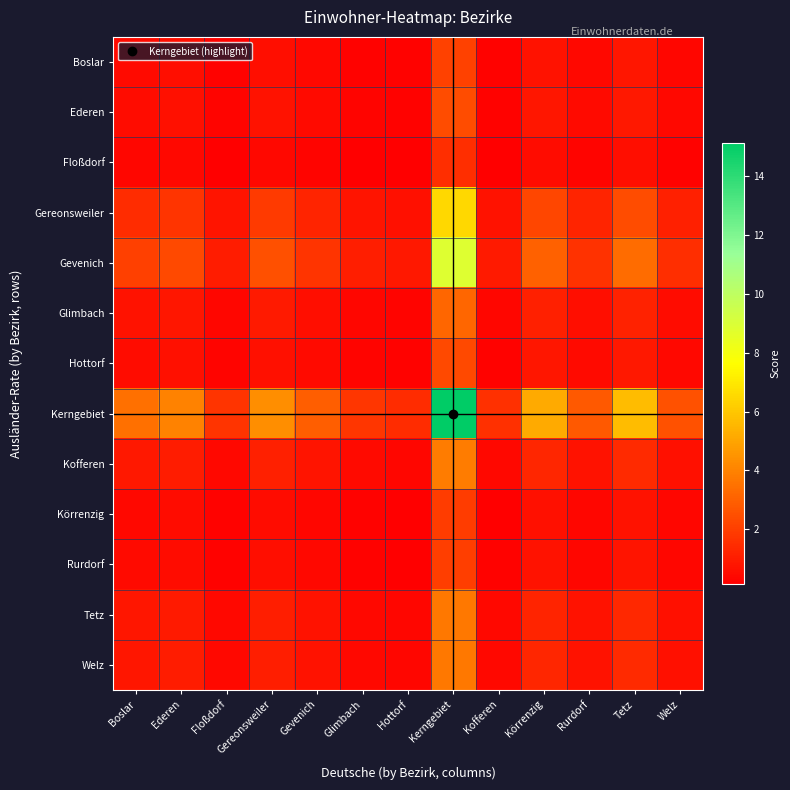

Reading left to right, what are all the values shown in this chart?

Boslar: Boslar=0.5	Ederen=0.6	Floßdorf=0.2	Gereonsweiler=0.6	Gevenich=0.4	Glimbach=0.2	Hottorf=0.2	Kerngebiet=2.1	Kofferen=0.2	Körrenzig=0.7	Rurdorf=0.4	Tetz=0.8	Welz=0.4
Ederen: Boslar=0.5	Ederen=0.6	Floßdorf=0.3	Gereonsweiler=0.7	Gevenich=0.5	Glimbach=0.3	Hottorf=0.2	Kerngebiet=2.4	Kofferen=0.2	Körrenzig=0.8	Rurdorf=0.4	Tetz=0.9	Welz=0.4
Floßdorf: Boslar=0.3	Ederen=0.4	Floßdorf=0.2	Gereonsweiler=0.4	Gevenich=0.3	Glimbach=0.2	Hottorf=0.1	Kerngebiet=1.5	Kofferen=0.2	Körrenzig=0.5	Rurdorf=0.3	Tetz=0.6	Welz=0.3
Gereonsweiler: Boslar=1.5	Ederen=1.7	Floßdorf=0.7	Gereonsweiler=1.8	Gevenich=1.2	Glimbach=0.8	Hottorf=0.6	Kerngebiet=6.5	Kofferen=0.7	Körrenzig=2.2	Rurdorf=1.2	Tetz=2.4	Welz=1.1
Gevenich: Boslar=2.0	Ederen=2.3	Floßdorf=1.0	Gereonsweiler=2.5	Gevenich=1.7	Glimbach=1.0	Hottorf=0.9	Kerngebiet=8.9	Kofferen=0.9	Körrenzig=3.0	Rurdorf=1.7	Tetz=3.3	Welz=1.5
Glimbach: Boslar=0.7	Ederen=0.8	Floßdorf=0.4	Gereonsweiler=0.9	Gevenich=0.6	Glimbach=0.4	Hottorf=0.3	Kerngebiet=3.2	Kofferen=0.3	Körrenzig=1.1	Rurdorf=0.6	Tetz=1.2	Welz=0.5
Hottorf: Boslar=0.5	Ederen=0.6	Floßdorf=0.3	Gereonsweiler=0.7	Gevenich=0.5	Glimbach=0.3	Hottorf=0.2	Kerngebiet=2.3	Kofferen=0.2	Körrenzig=0.8	Rurdorf=0.4	Tetz=0.9	Welz=0.4
Kerngebiet: Boslar=3.4	Ederen=4.0	Floßdorf=1.7	Gereonsweiler=4.3	Gevenich=2.9	Glimbach=1.8	Hottorf=1.5	Kerngebiet=15.1	Kofferen=1.6	Körrenzig=5.2	Rurdorf=2.8	Tetz=5.6	Welz=2.6
Kofferen: Boslar=0.9	Ederen=1.0	Floßdorf=0.4	Gereonsweiler=1.1	Gevenich=0.7	Glimbach=0.4	Hottorf=0.4	Kerngebiet=3.8	Kofferen=0.4	Körrenzig=1.3	Rurdorf=0.7	Tetz=1.4	Welz=0.6
Körrenzig: Boslar=0.4	Ederen=0.5	Floßdorf=0.2	Gereonsweiler=0.5	Gevenich=0.4	Glimbach=0.2	Hottorf=0.2	Kerngebiet=1.9	Kofferen=0.2	Körrenzig=0.7	Rurdorf=0.4	Tetz=0.7	Welz=0.3
Rurdorf: Boslar=0.5	Ederen=0.5	Floßdorf=0.2	Gereonsweiler=0.6	Gevenich=0.4	Glimbach=0.2	Hottorf=0.2	Kerngebiet=2.0	Kofferen=0.2	Körrenzig=0.7	Rurdorf=0.4	Tetz=0.7	Welz=0.3
Tetz: Boslar=0.8	Ederen=1.0	Floßdorf=0.4	Gereonsweiler=1.0	Gevenich=0.7	Glimbach=0.4	Hottorf=0.4	Kerngebiet=3.7	Kofferen=0.4	Körrenzig=1.3	Rurdorf=0.7	Tetz=1.4	Welz=0.6
Welz: Boslar=0.8	Ederen=1.0	Floßdorf=0.4	Gereonsweiler=1.1	Gevenich=0.7	Glimbach=0.4	Hottorf=0.4	Kerngebiet=3.7	Kofferen=0.4	Körrenzig=1.3	Rurdorf=0.7	Tetz=1.4	Welz=0.6